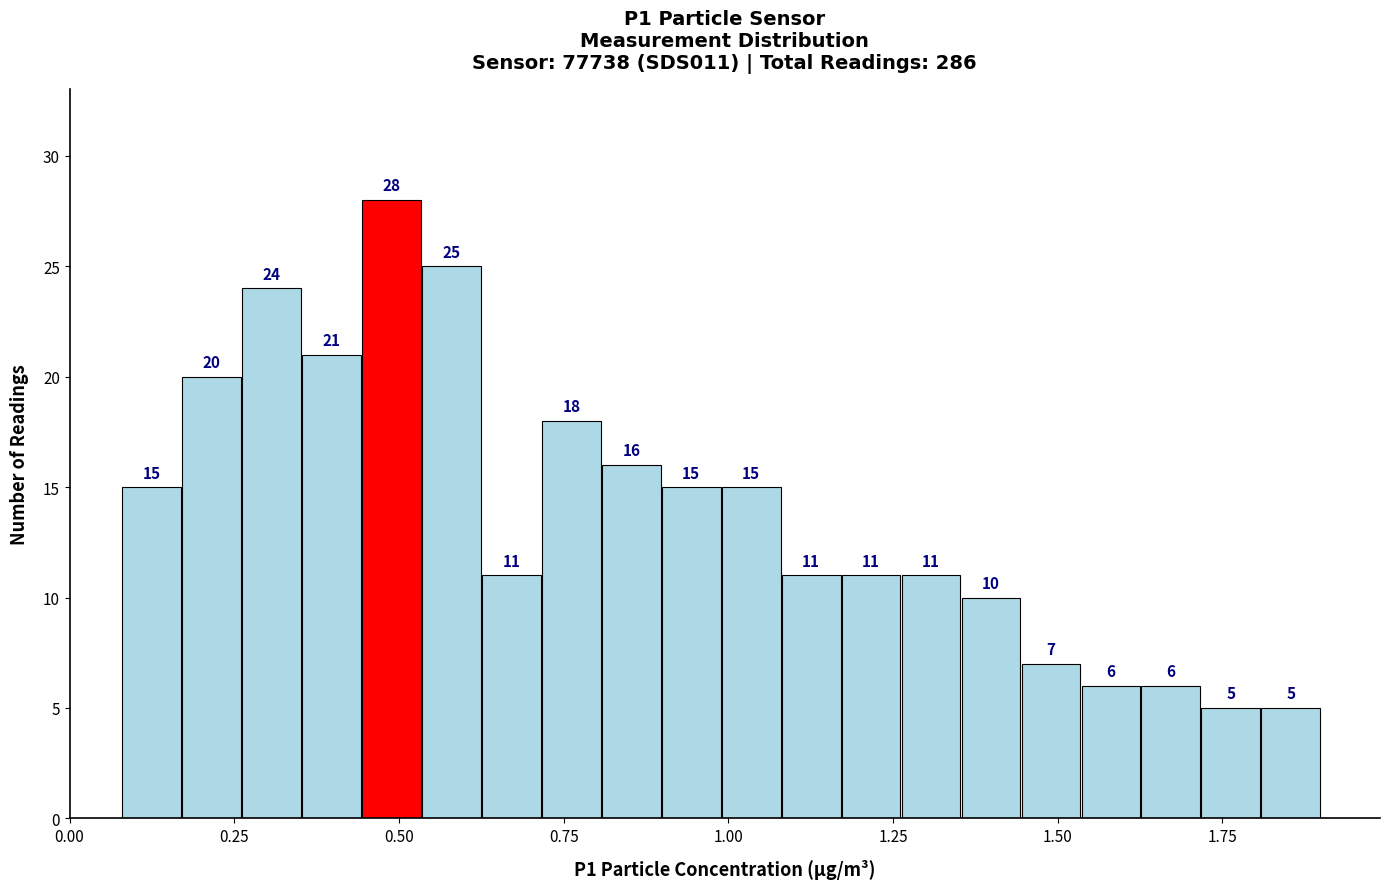

Around what value on the x-axis is the tallest bar? Give the approximate position of its centre, as read against the axis.

0.50